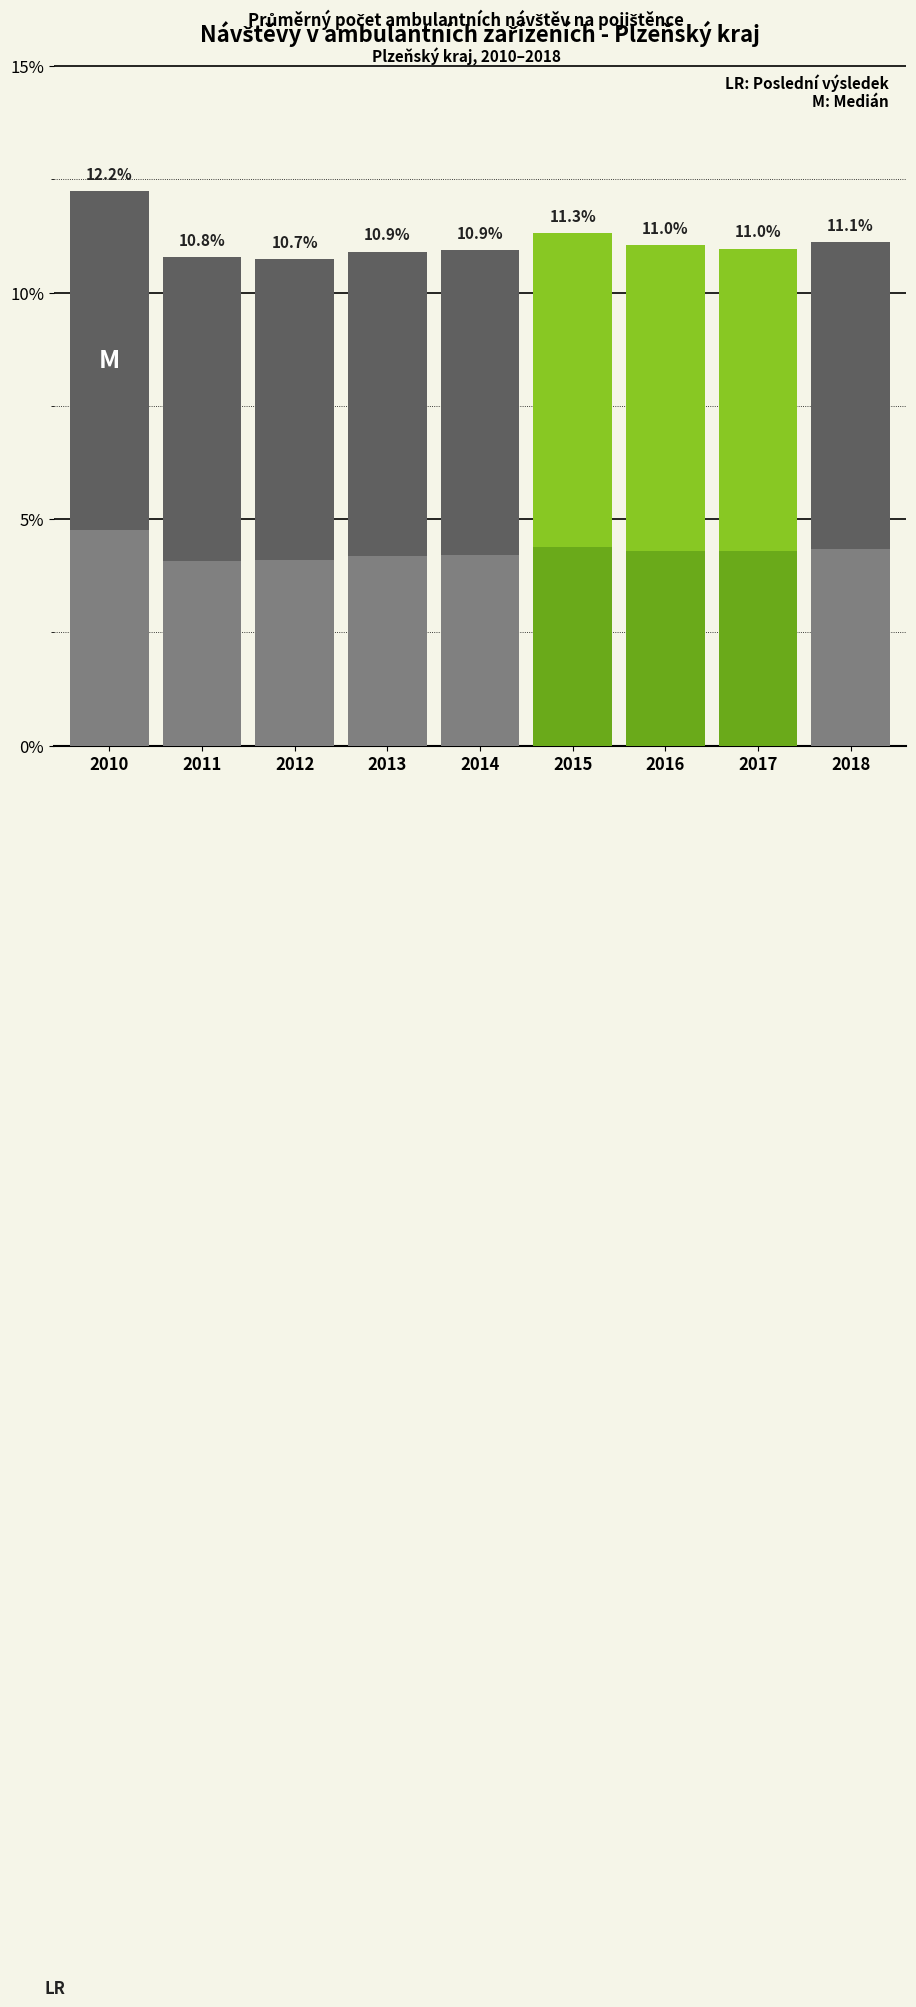

Are the bars grouped side by side (vs. stacked)?

No